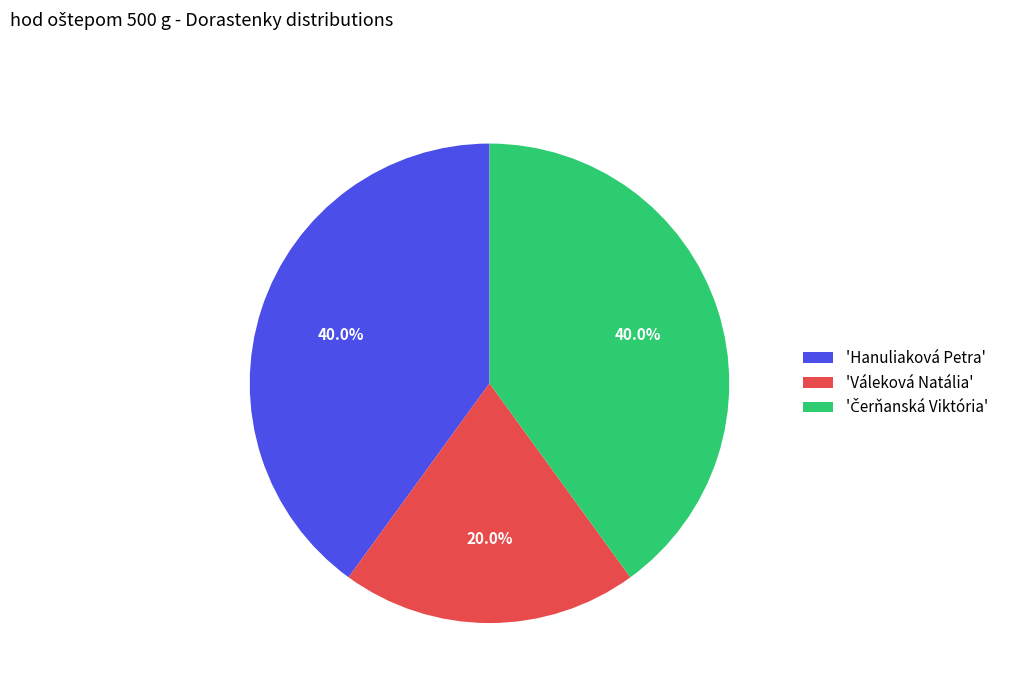

Between 'Hanuliaková Petra' and 'Váleková Natália', which is larger?

'Hanuliaková Petra'